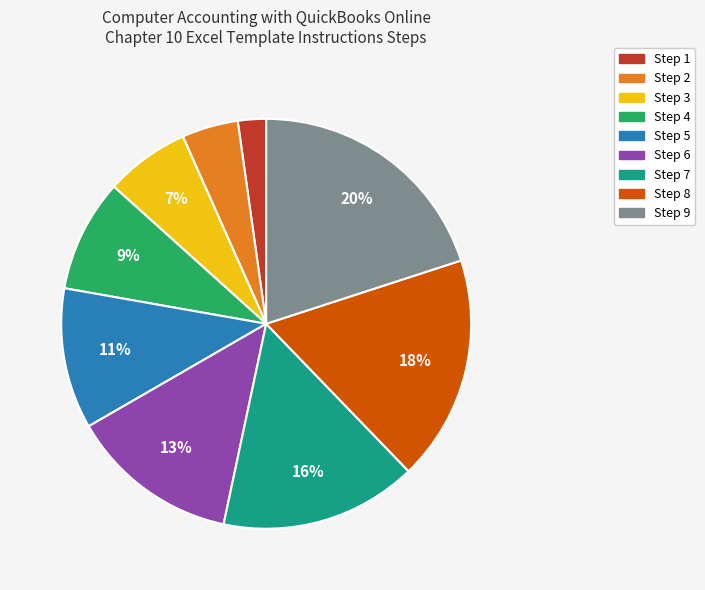

How many slices are in this pie chart?

9